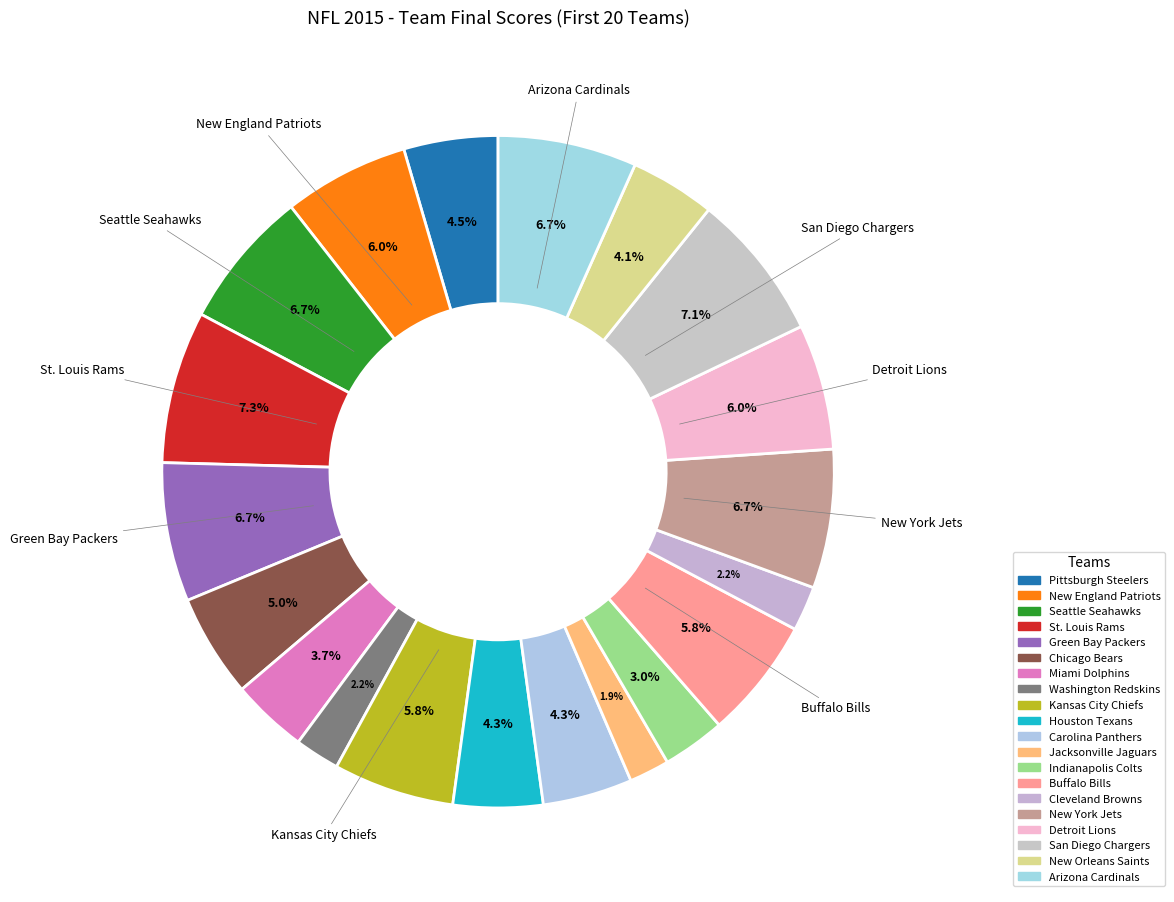

Between Pittsburgh Steelers and Green Bay Packers, which is larger?

Green Bay Packers